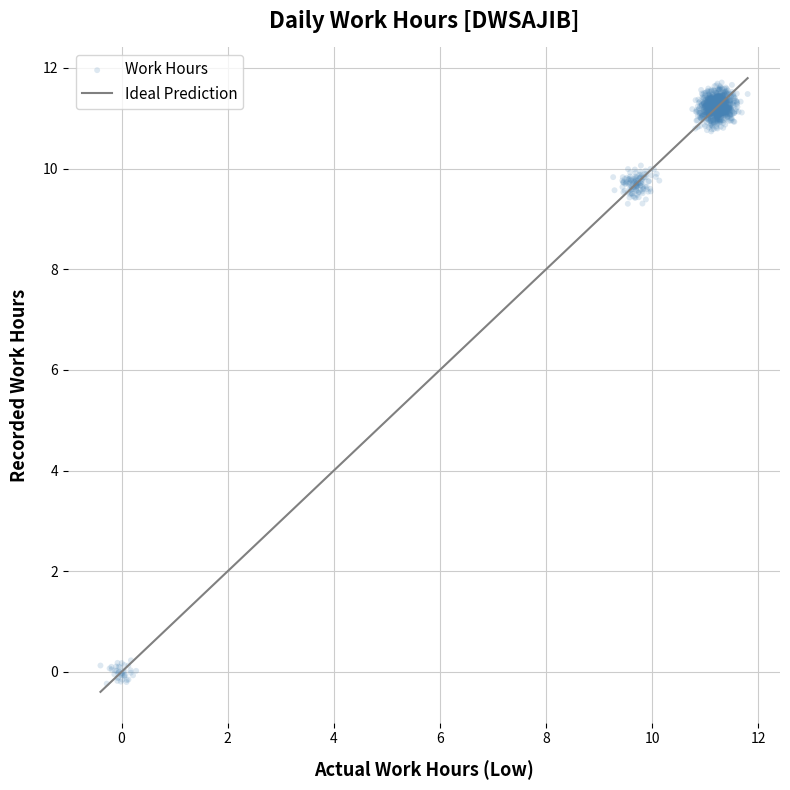

What is the range of X values (max minus min)?

12.2